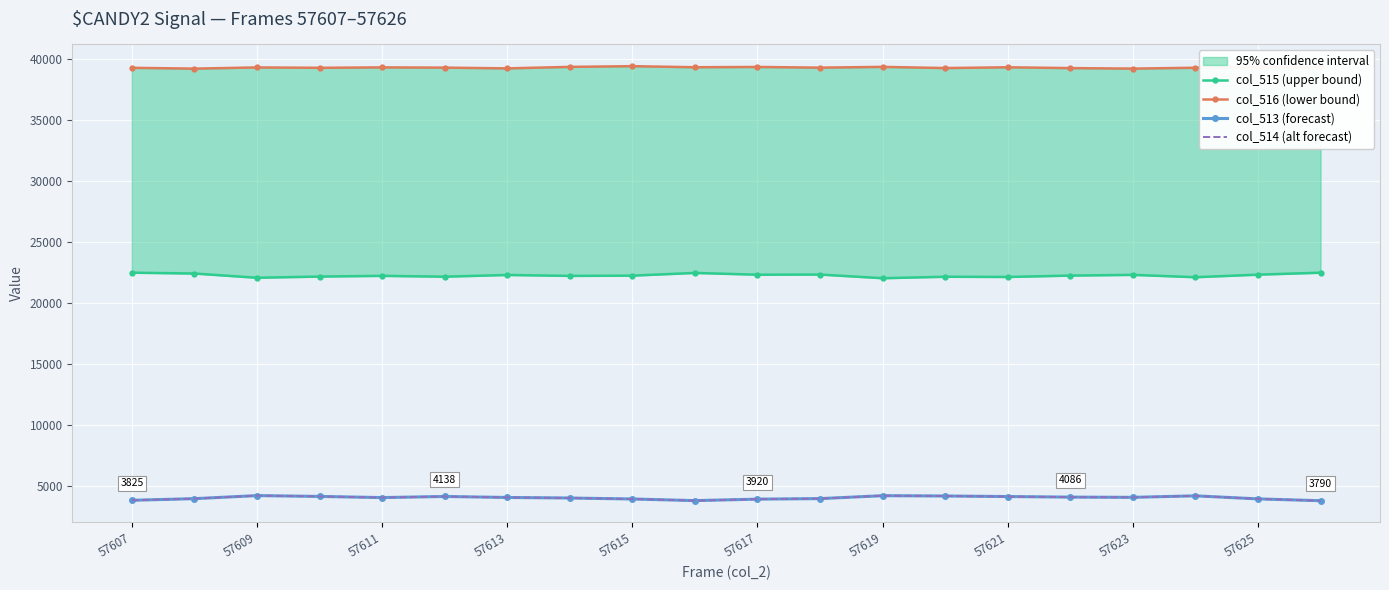

True or false: col_514 (alt forecast) and col_516 (lower bound) intersect in this chart.

False